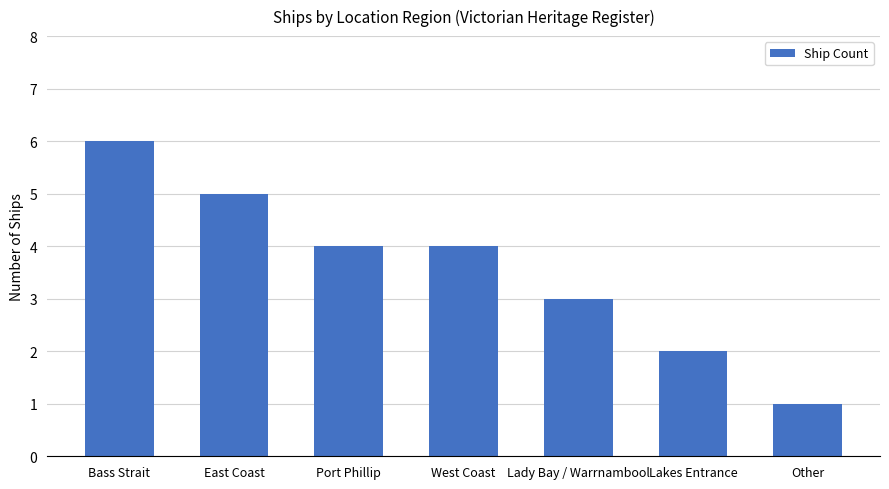

True or false: the data shows 8 at Bass Strait.

False